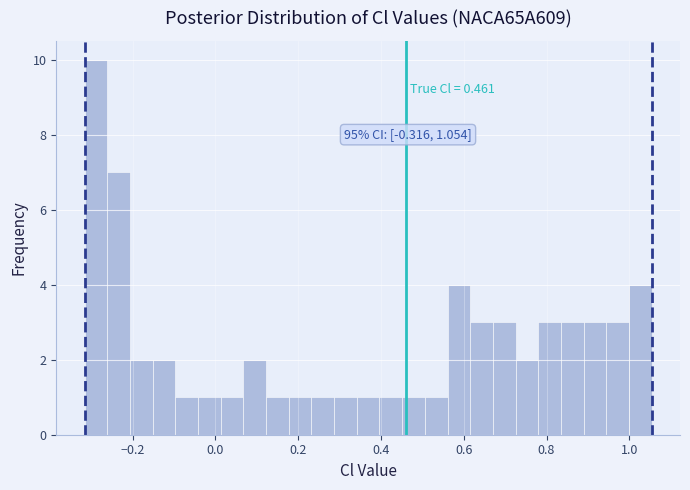

Around what value on the x-axis is the tallest bar? Give the approximate position of its centre, as read against the axis.

-0.28